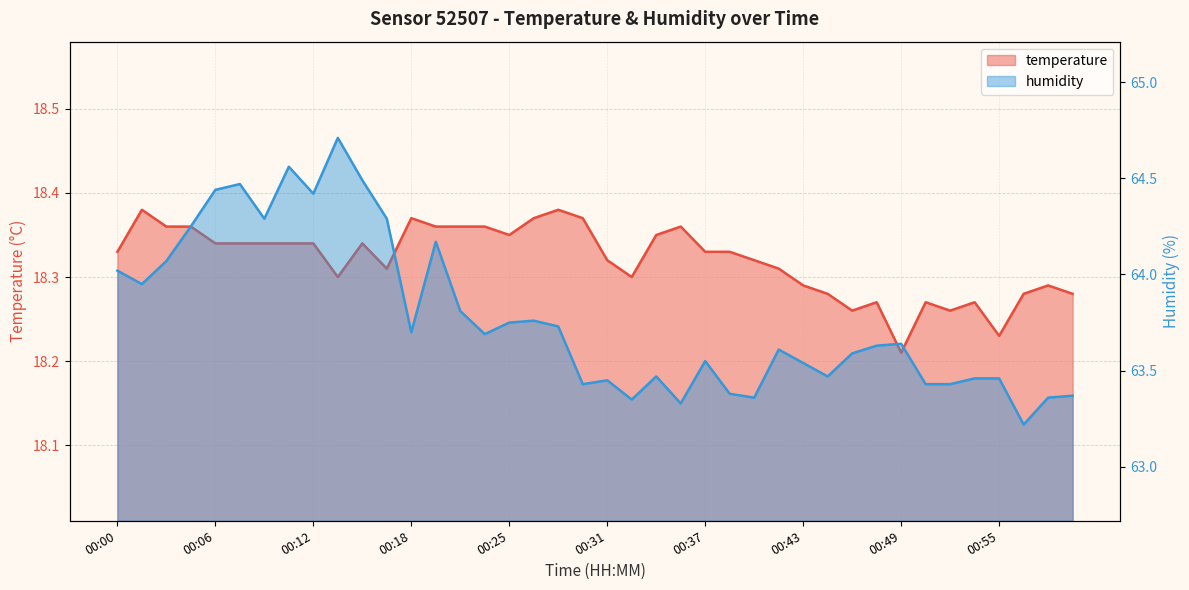

True or false: humidity and temperature intersect in this chart.

False